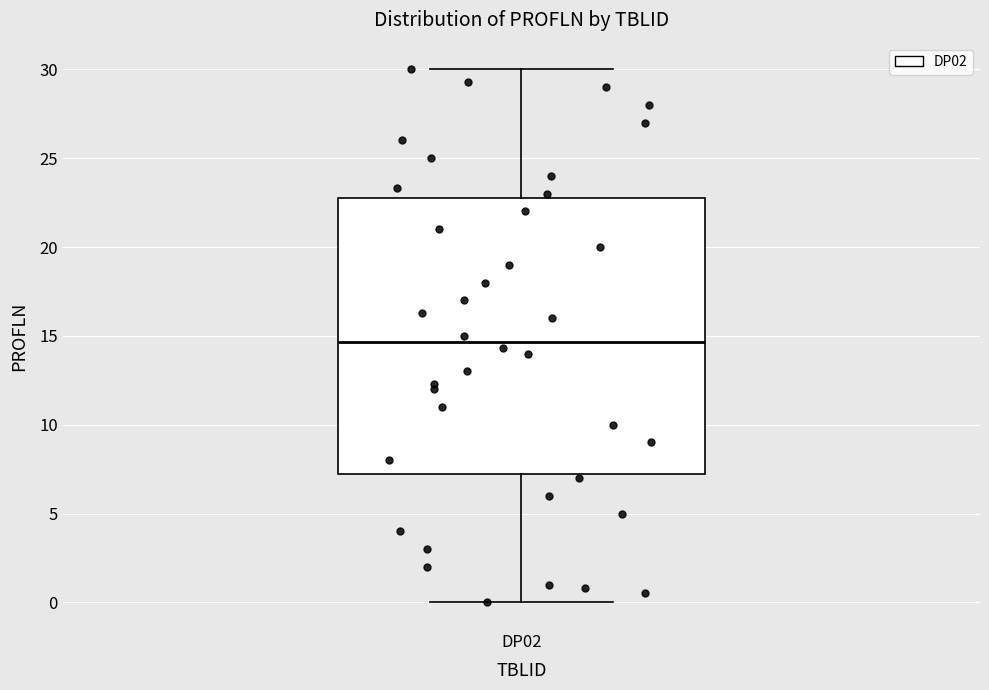

Read this box plot against the y-axis: the position of the median line, the range covered by the box, and the ends of both whiskers. The values are not printed on the chart, so give them approximately, as read against the axis.

median 14.5, box 7.5 to 23.0, whiskers 0.0 to 30.0